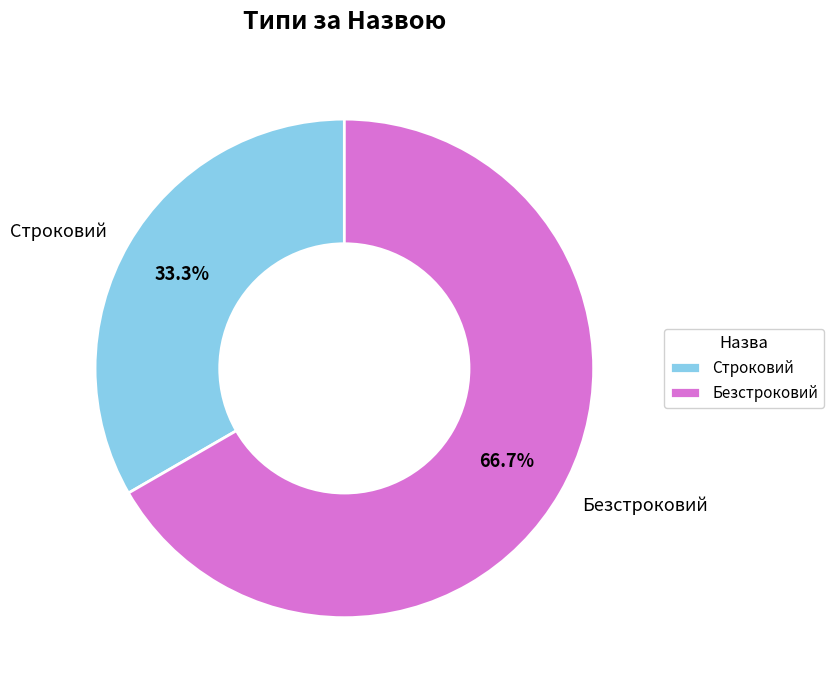

To the nearest percent, what percentage of the pie is Строковий?

33%